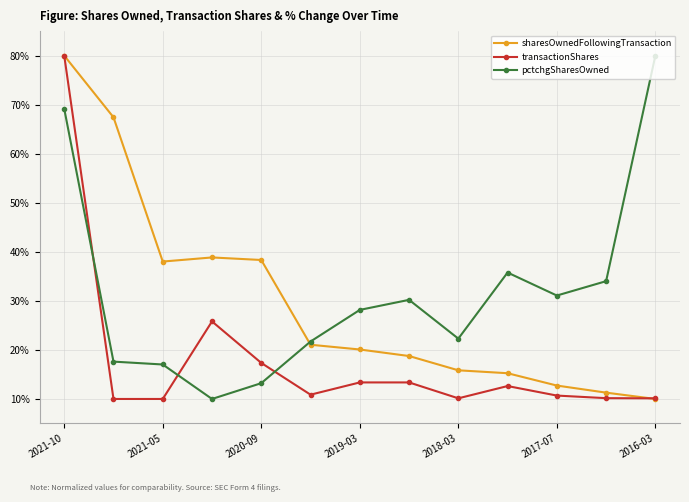

In sharesOwnedFollowingTransaction, how many points are lower than both neighbors (excluding endpoints)?

1